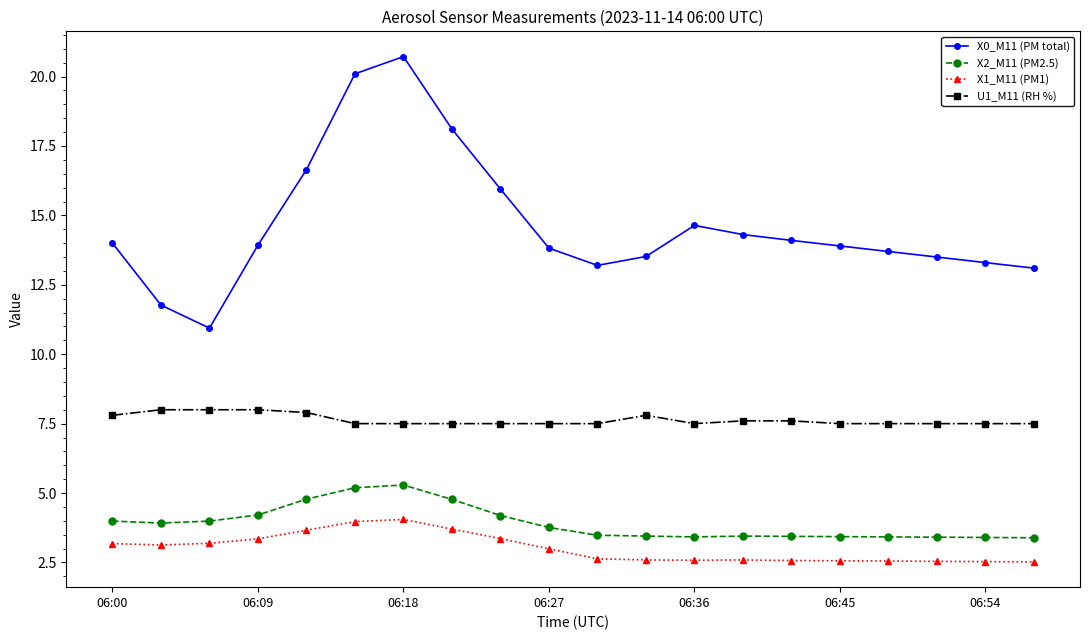

True or false: X0_M11 (PM total) has more than 0 points higher than both neighbors.

True